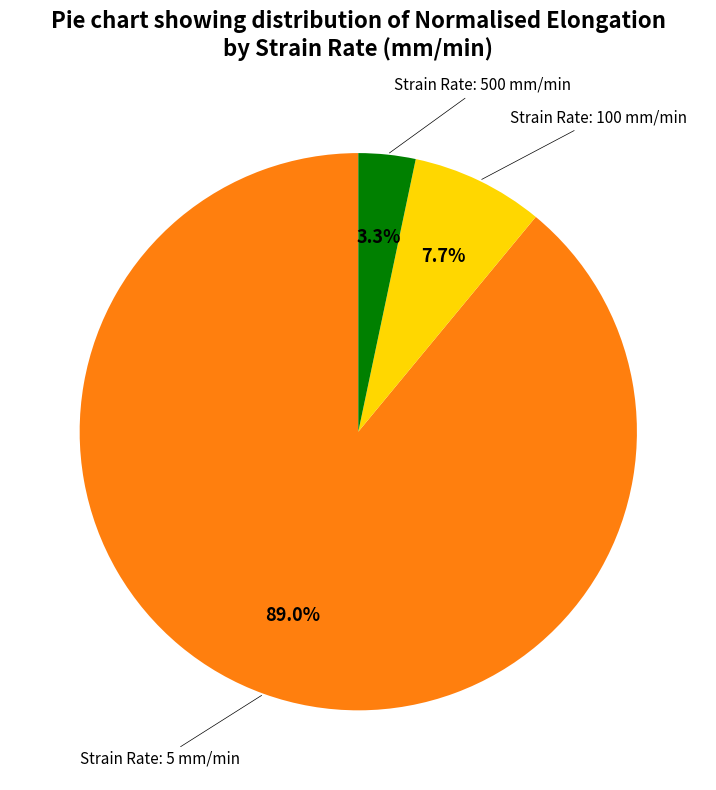

Does any single category account for the majority?

Yes